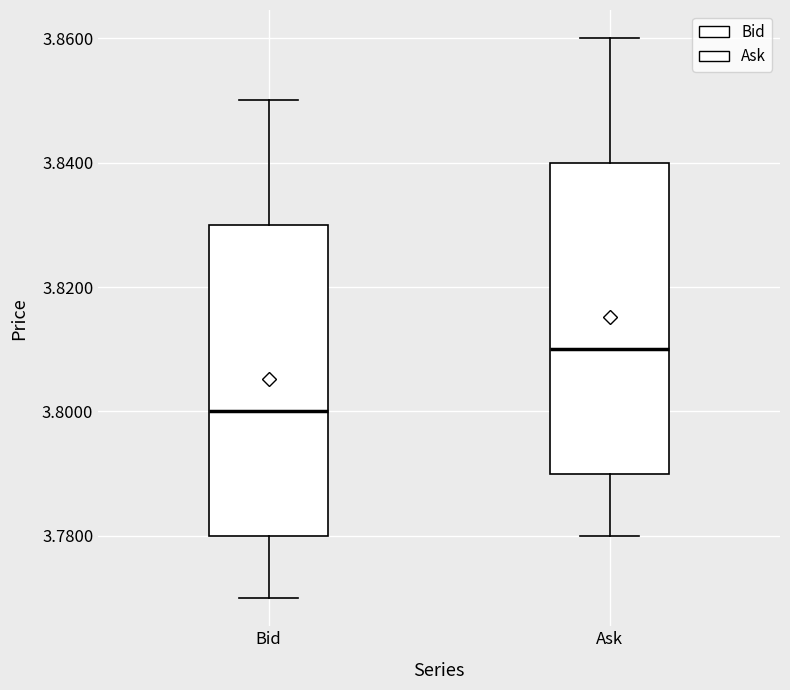

Which box's median line is the lowest?

Bid